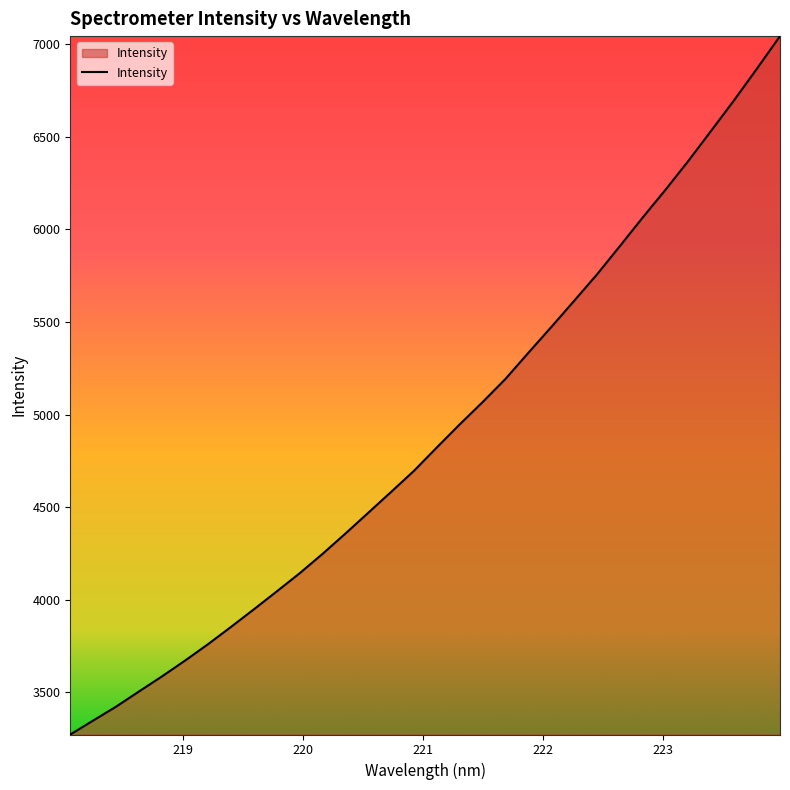

True or false: the data has more than 2 interior local peaks.

False